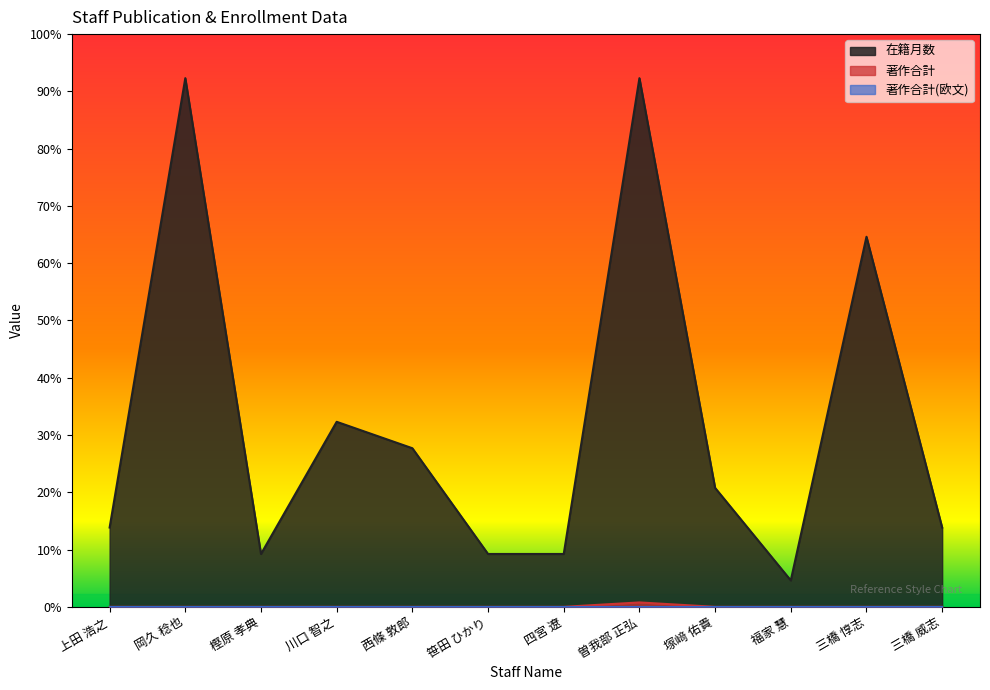

Reading left to right, list all the values displayed in this chart.

在籍月数: 18	120	12	42	36	12	12	120	27	6	84	18
著作合計: 0	0	0	0	0	0	0	1	0	0	0	0